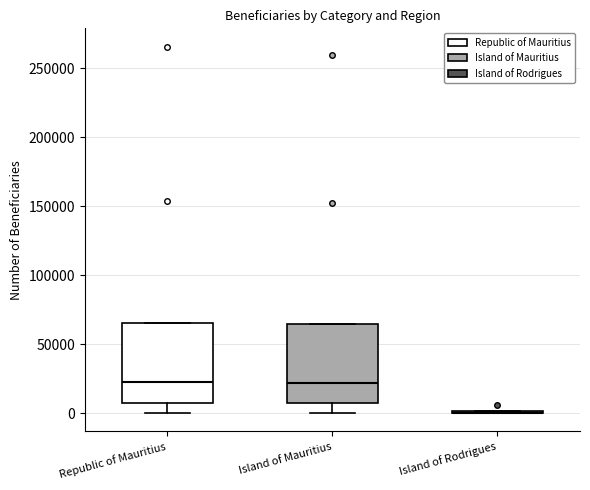

Where is the upper edge of the box for Island of Mauritius on the y-axis? The values are not printed on the chart, so give them approximately, as read against the axis.

65000